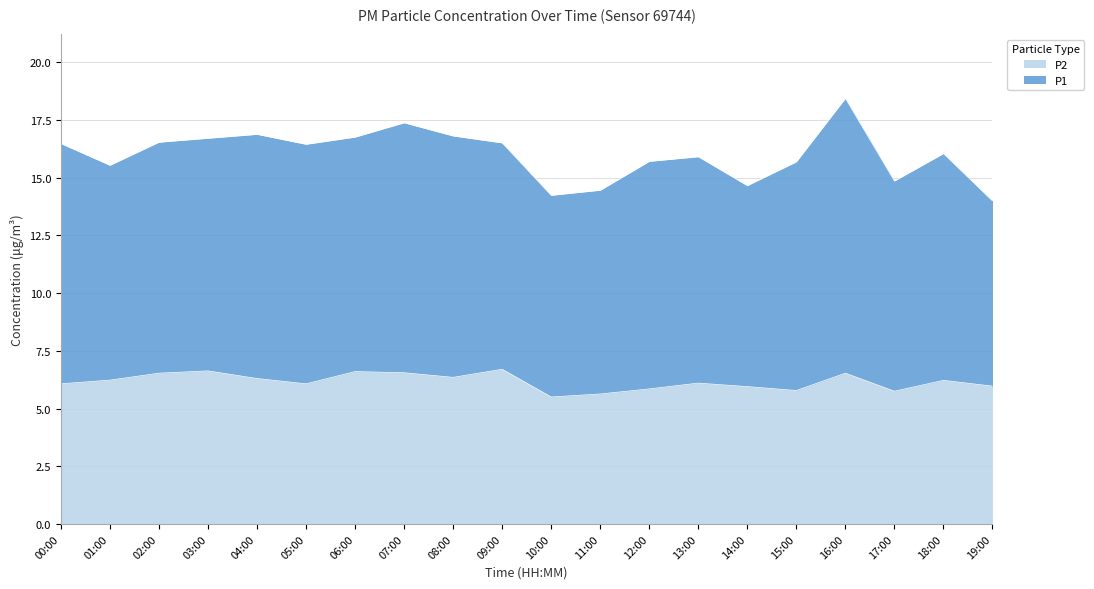

How many lines are shown in the chart?

2